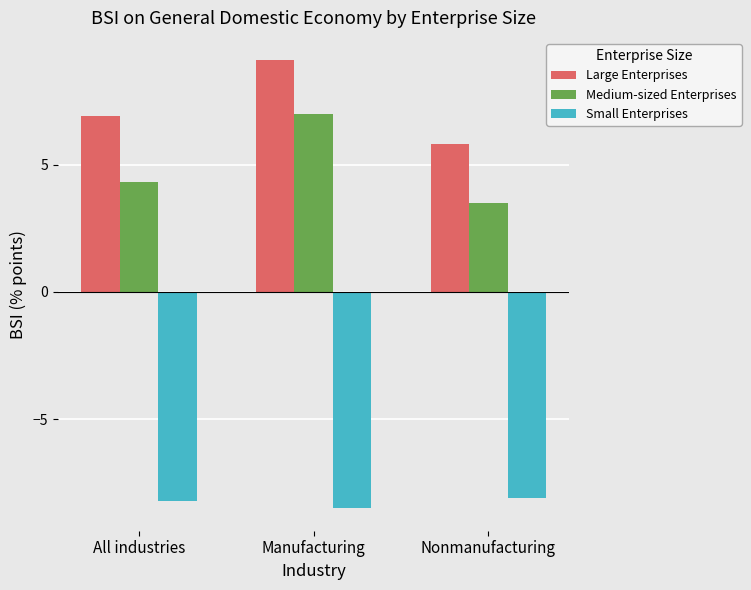

How many bars are there in total?

9